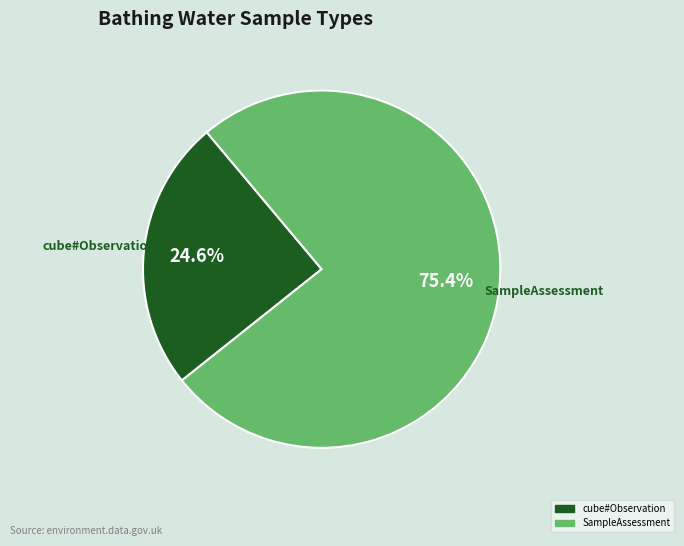

Does any single category account for the majority?

Yes